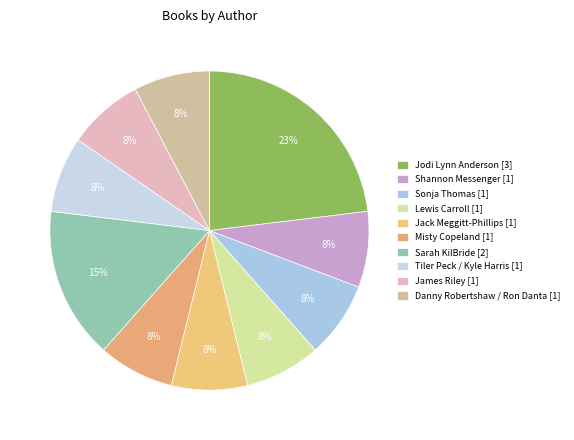

True or false: Danny Robertshaw / Ron Danta accounts for 8% of the total.

True